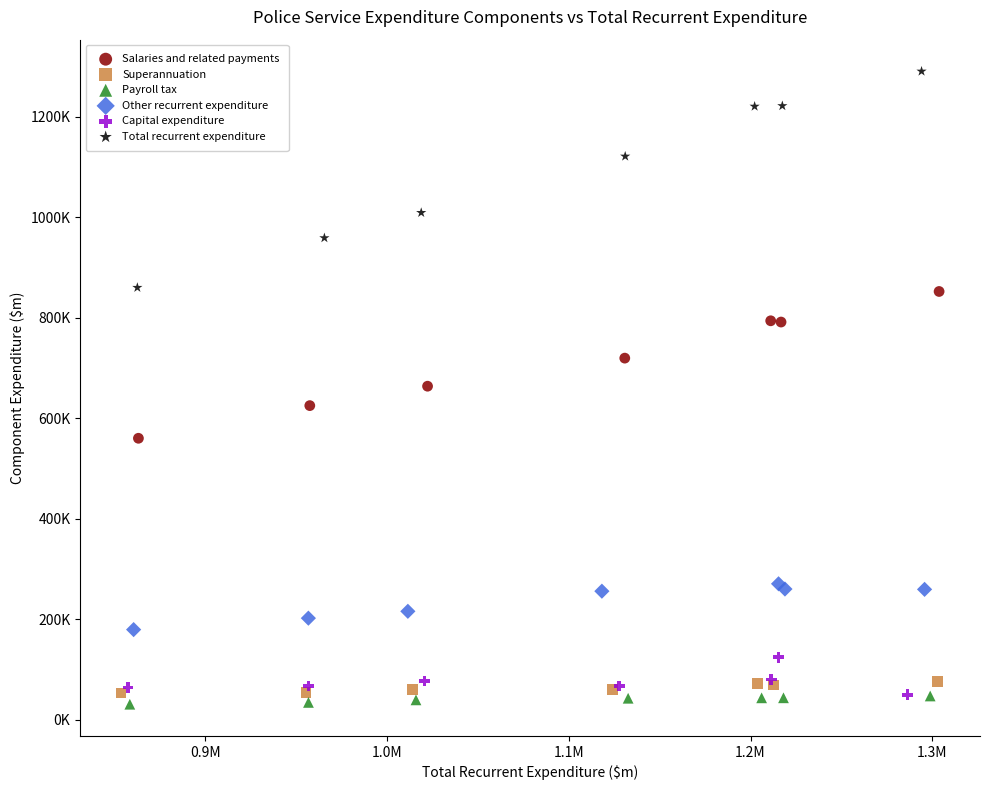

Which series has the widest spread of Y values?

Total recurrent expenditure